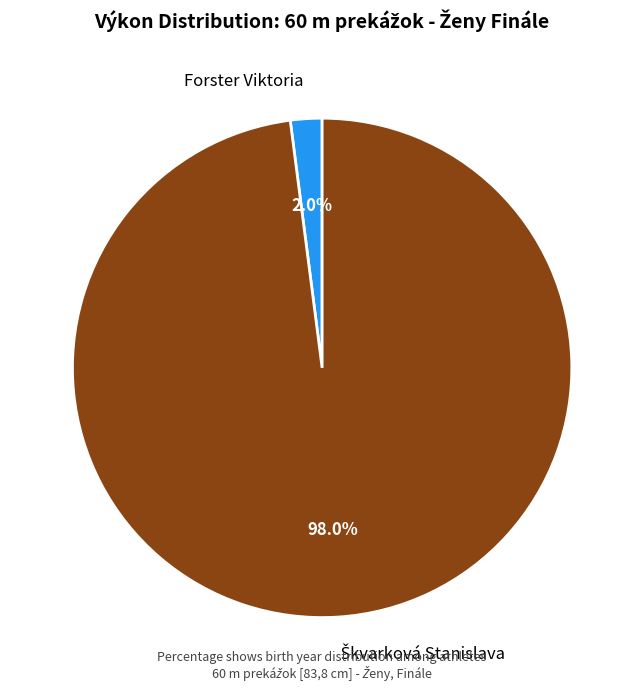

What percentage is the Forster Viktoria slice, to the nearest percent?

2%